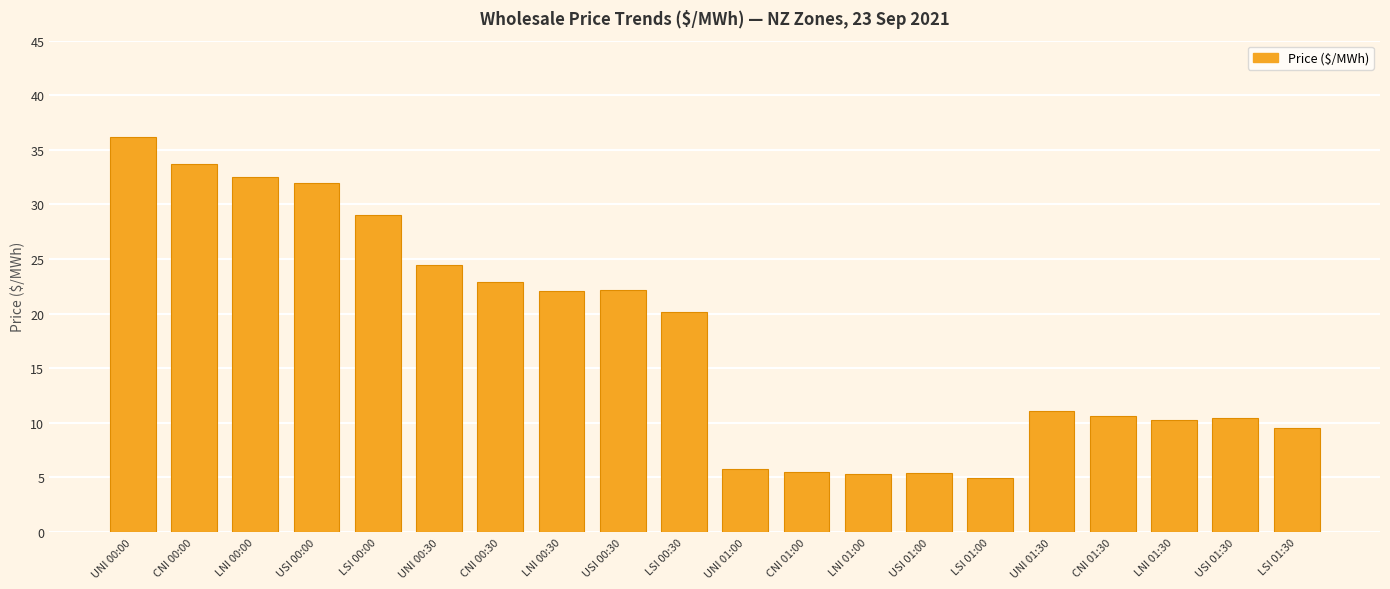

What is the value of the 19th bar from the left?

10.5